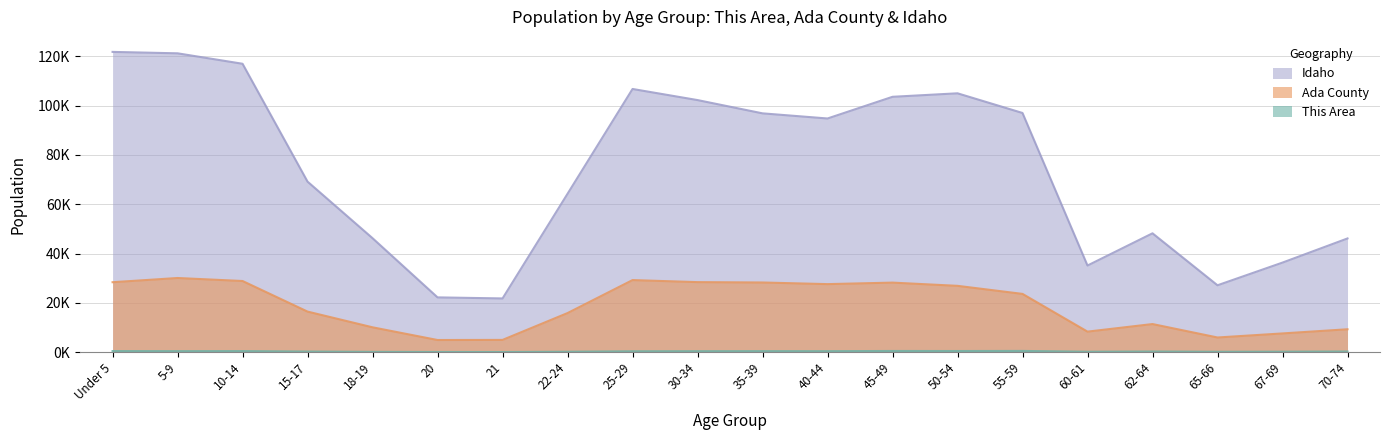

True or false: This Area and Idaho cross at least once.

False